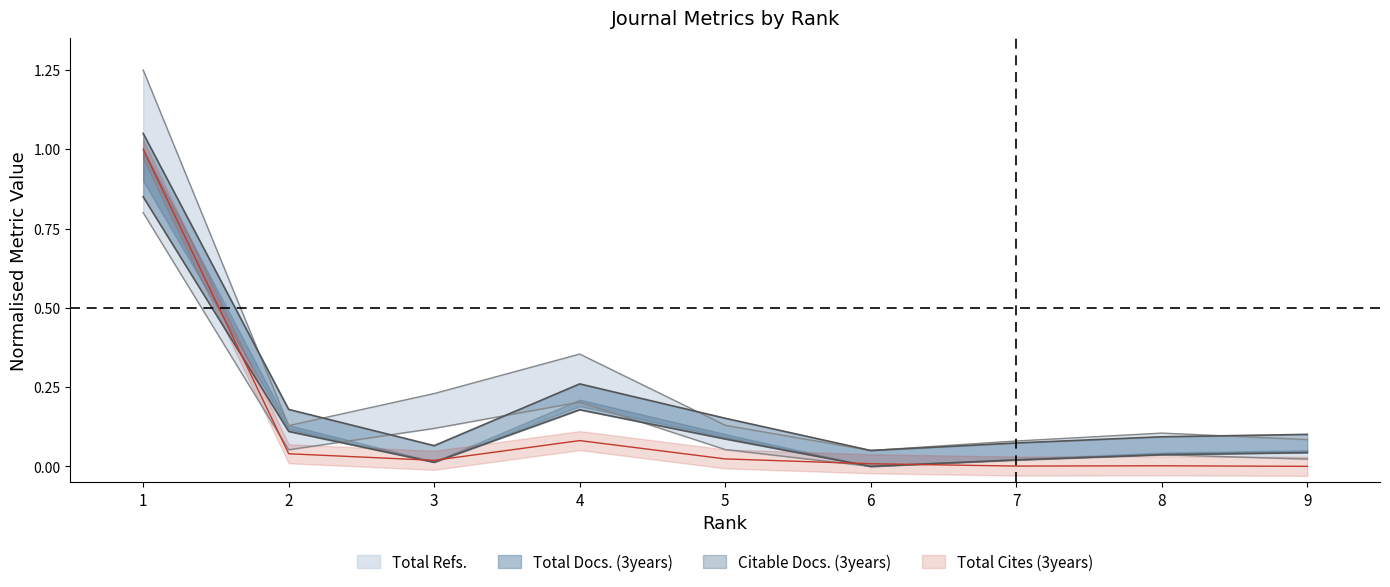

Rank the categories by Total Refs. value from lowest to highest.

6, 7, 9, 8, 2, 5, 3, 4, 1